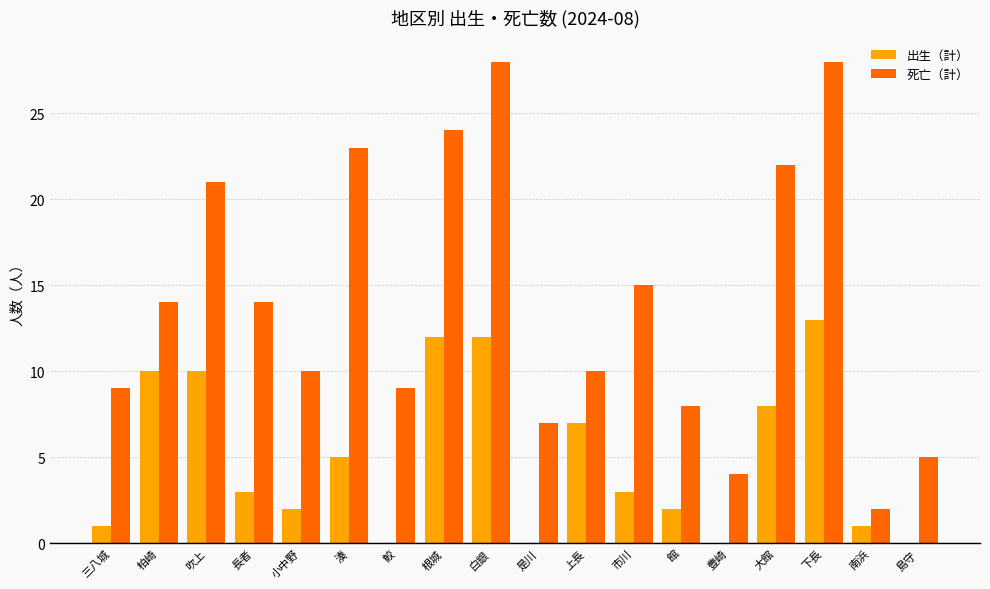

Where does the 出生（計） series first go above 3?

柏崎